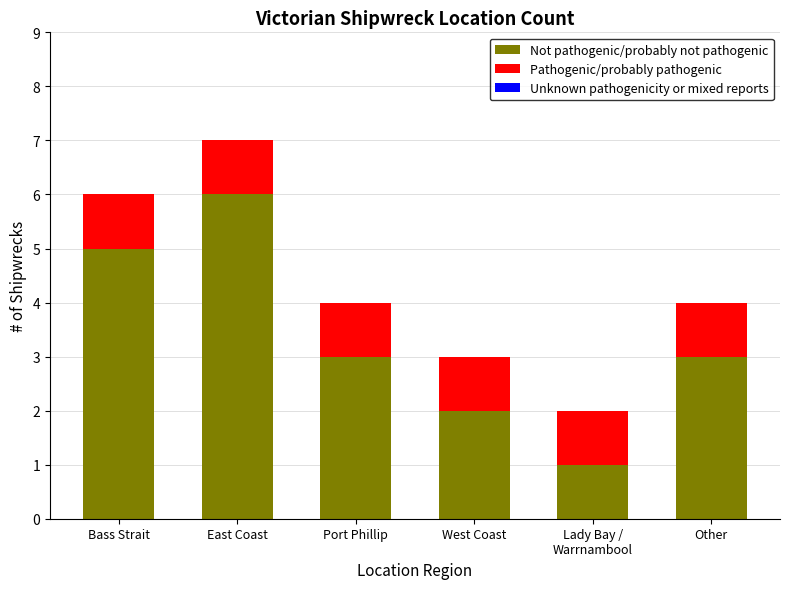

At which label does Not pathogenic/probably not pathogenic first exceed 3?

Bass Strait